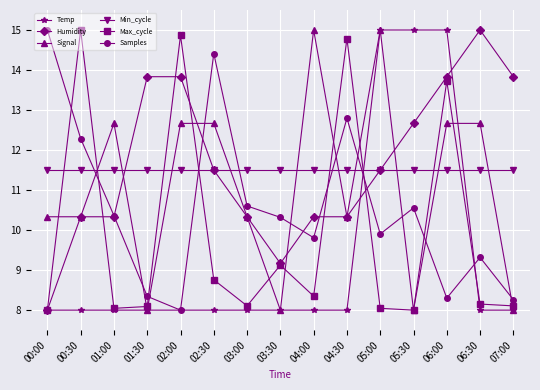

Is it true that Min_cycle equals 7.0 at 04:00?

False